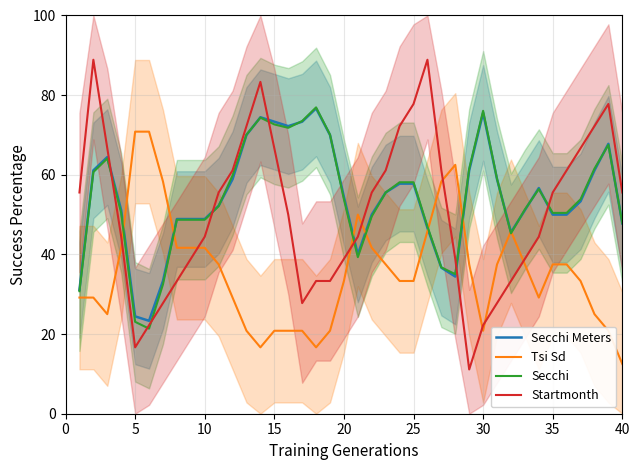

What is the spread (max minus min) of values at 20?

54.2